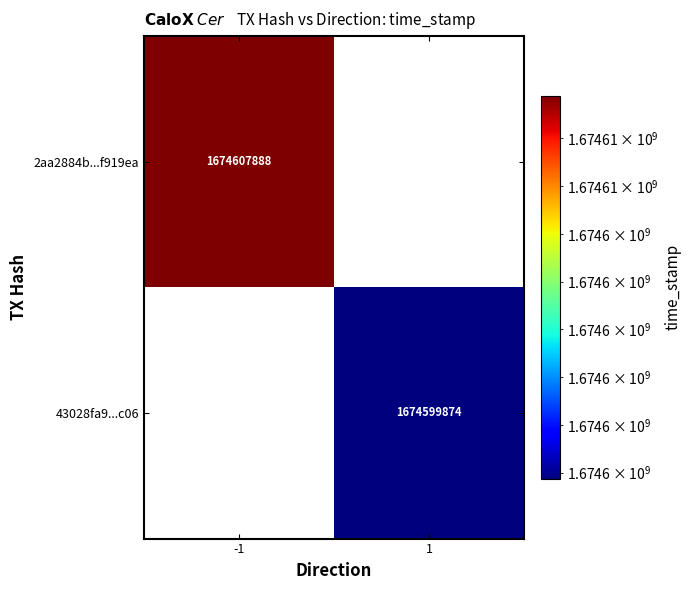

True or false: 2aa2884b...f919ea has a value of 2402934453.1 at -1.

False